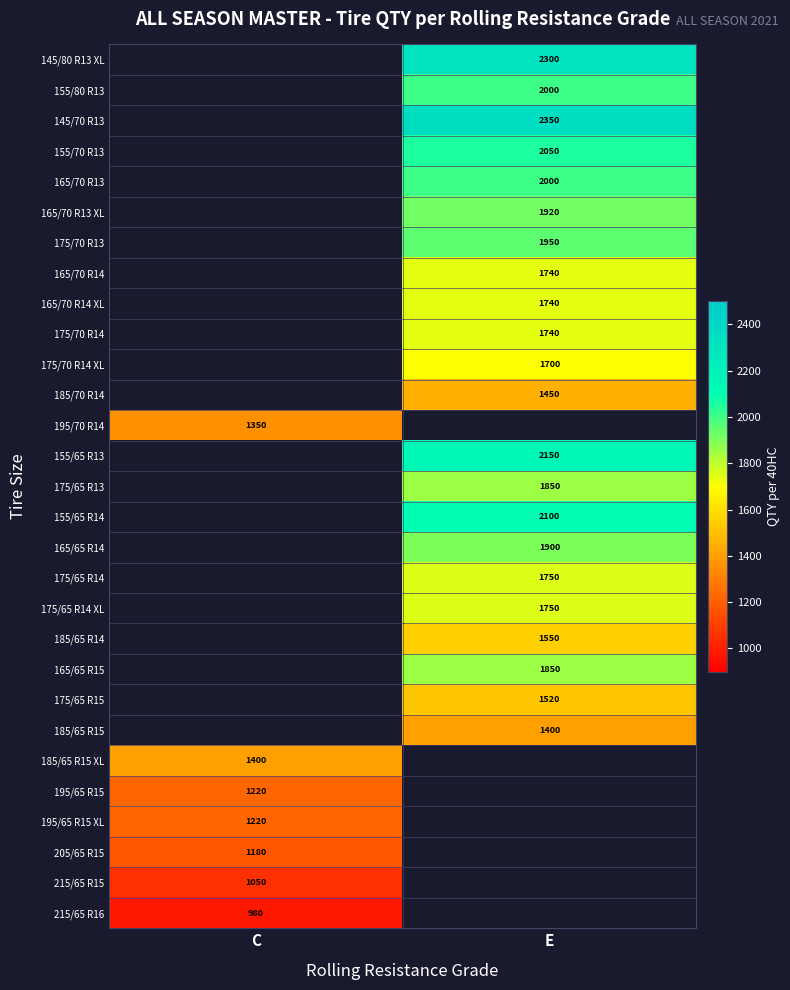

Between C and E, which is larger?

E